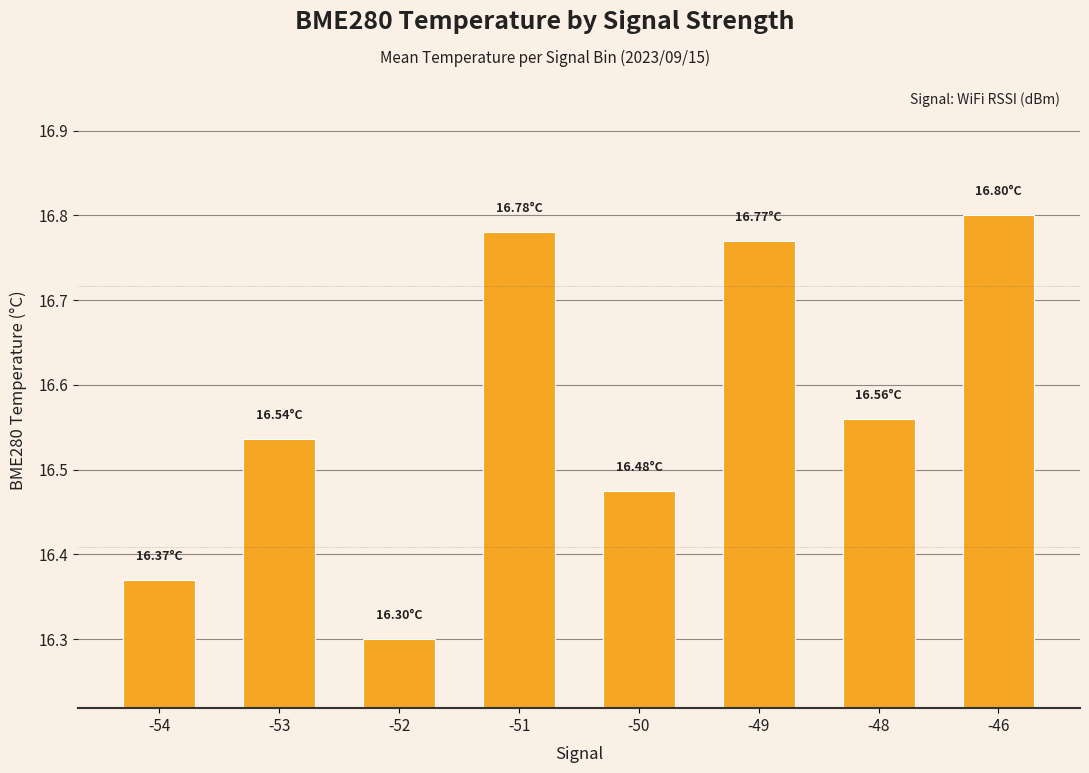

What is the change in value from -50 to -46?

+0.3